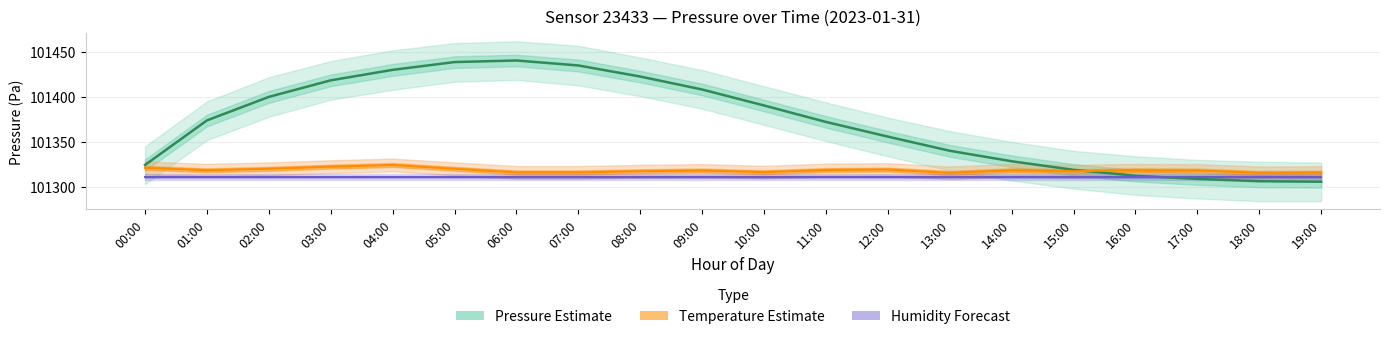

At which label does Temperature (Estimate) first exceed 101318?

00:00